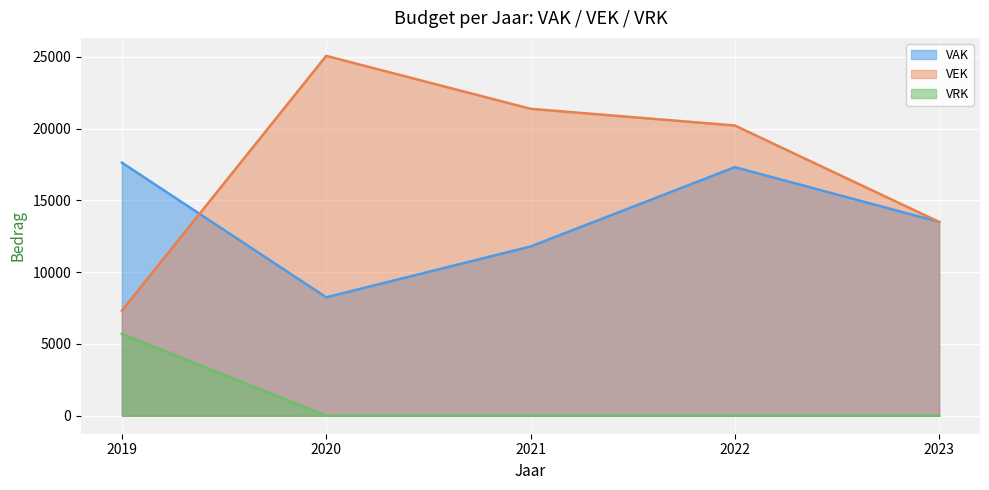

Is the value of VEK at 2022 greater than the value of VRK at 2020?

Yes